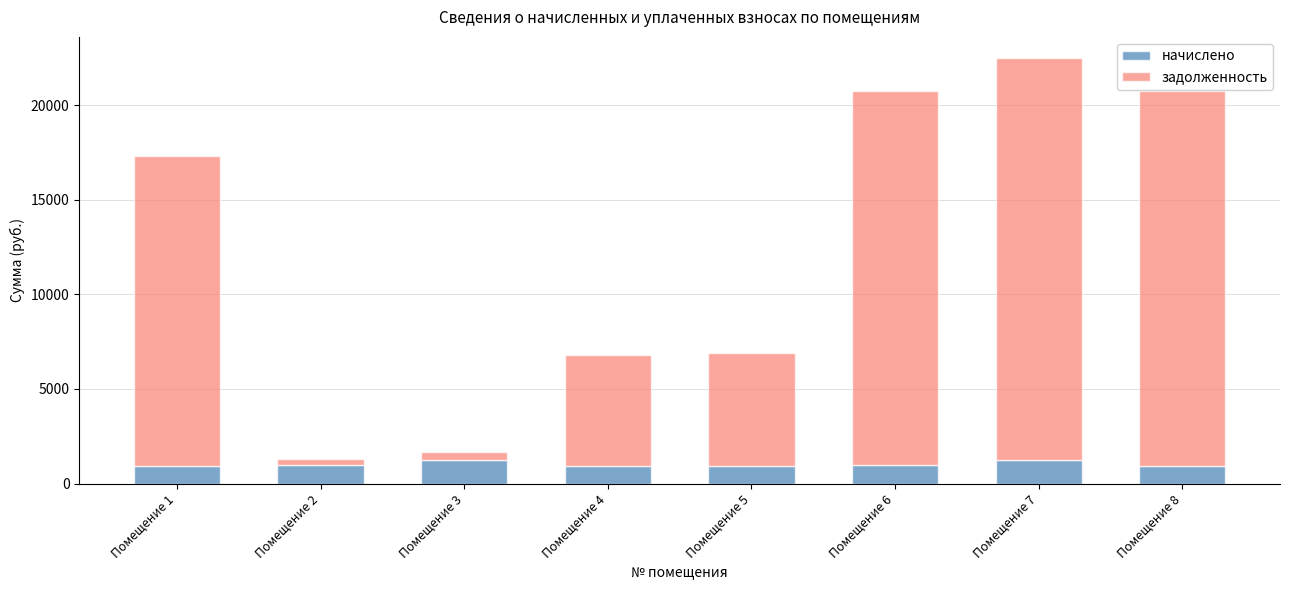

What is the sum of all начислено values?

8170.5